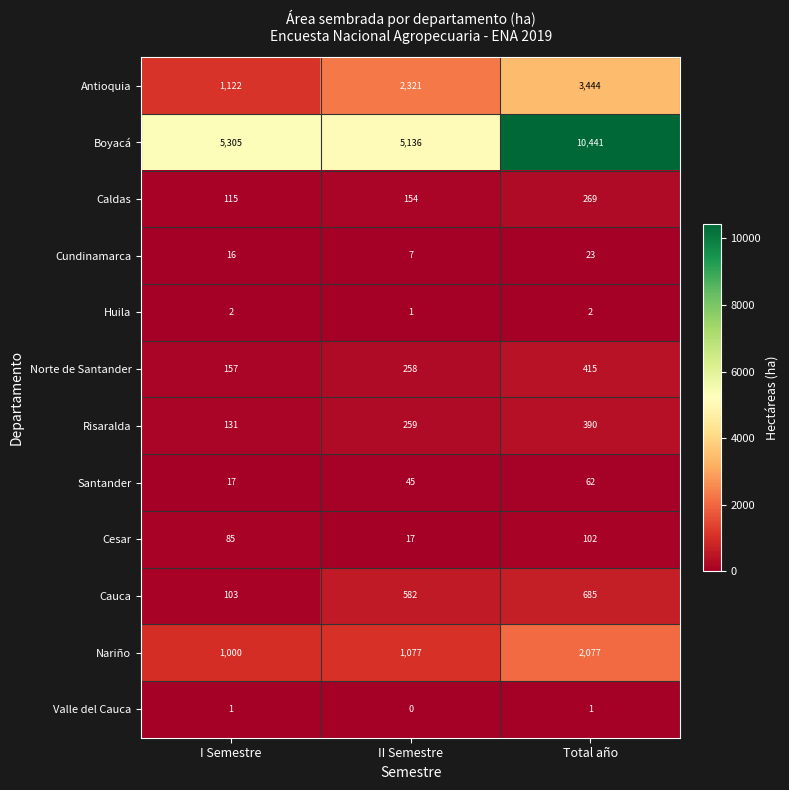

What is the sum of the Nariño values at Total año and II Semestre?

3154